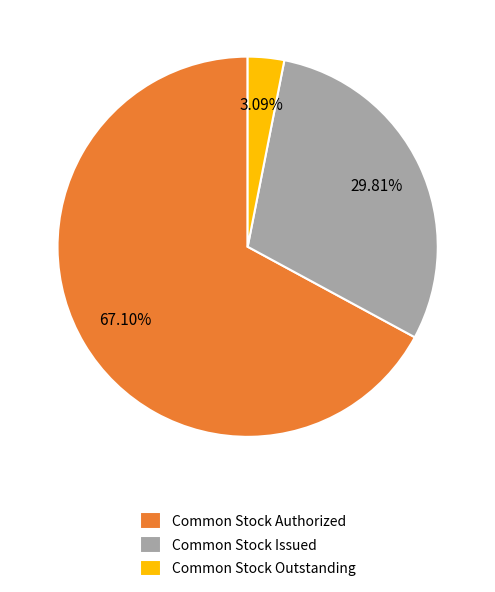

Does Common Stock Outstanding account for over 50% of the chart?

No